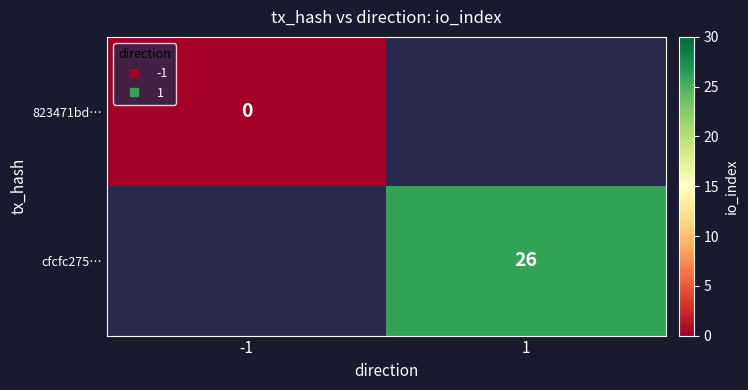

Which label corresponds to the largest value in the chart?

1